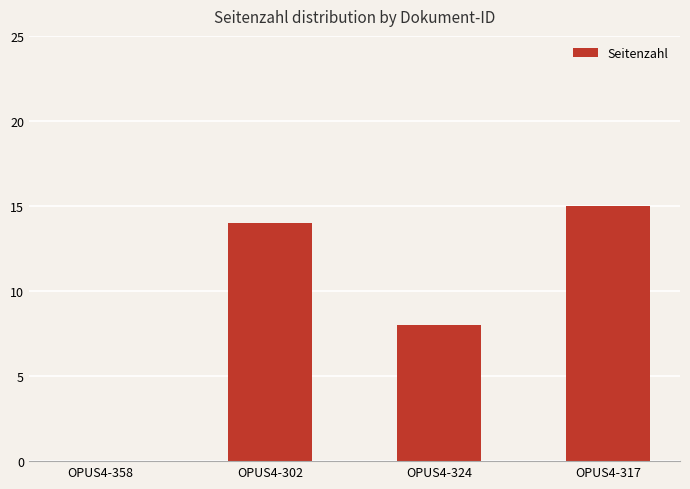

At which label is the value closest to 7?

OPUS4-324